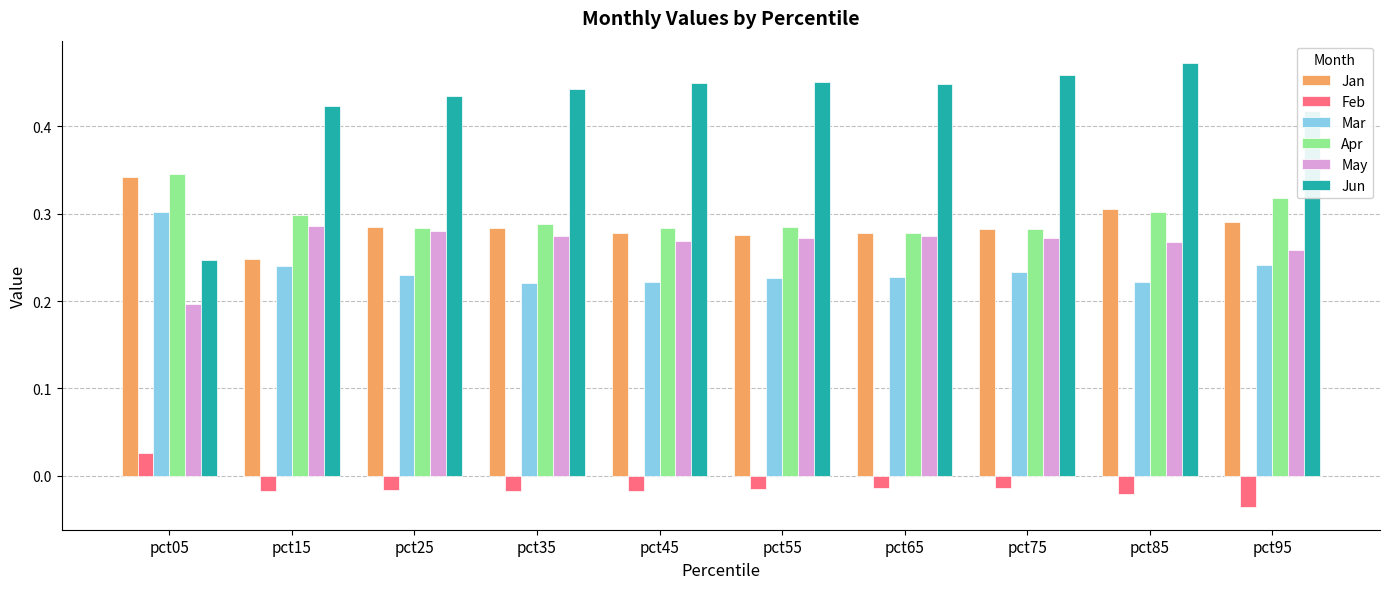

How many data points does each series have?

10